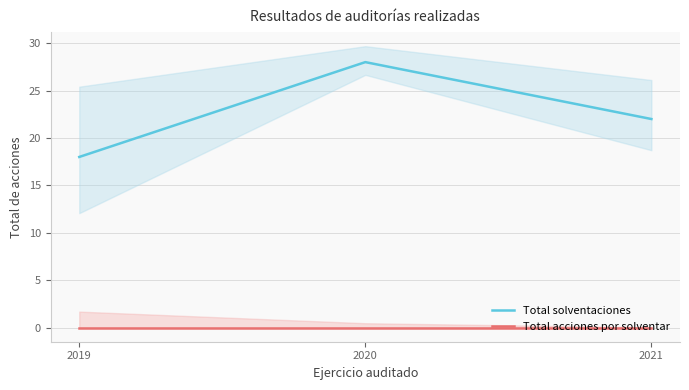

At which label does Total acciones por solventar reach its minimum?

2019